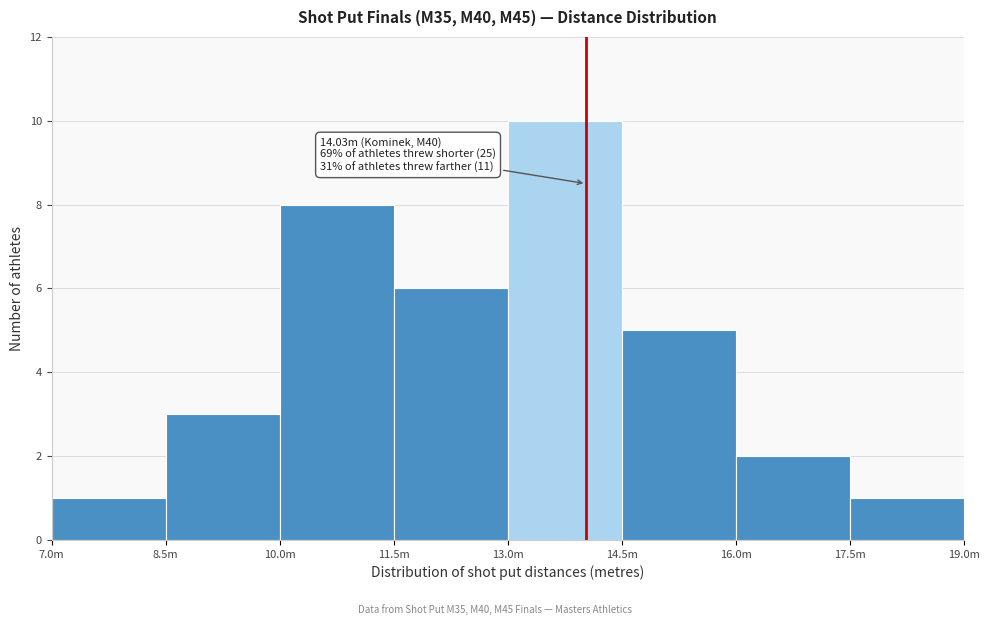

Reading right to left, what are all the values shown in this chart?

17.5m=1	16.0m=2	14.5m=5	13.0m=10	11.5m=6	10.0m=8	8.5m=3	7.0m=1